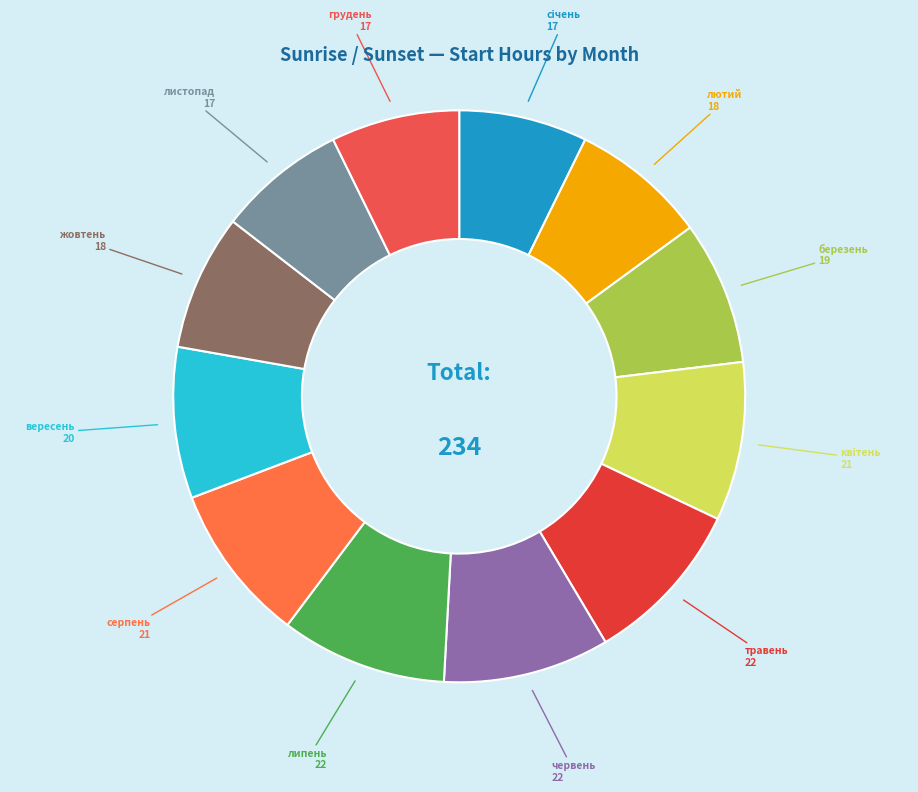

How many segments does this pie chart have?

12